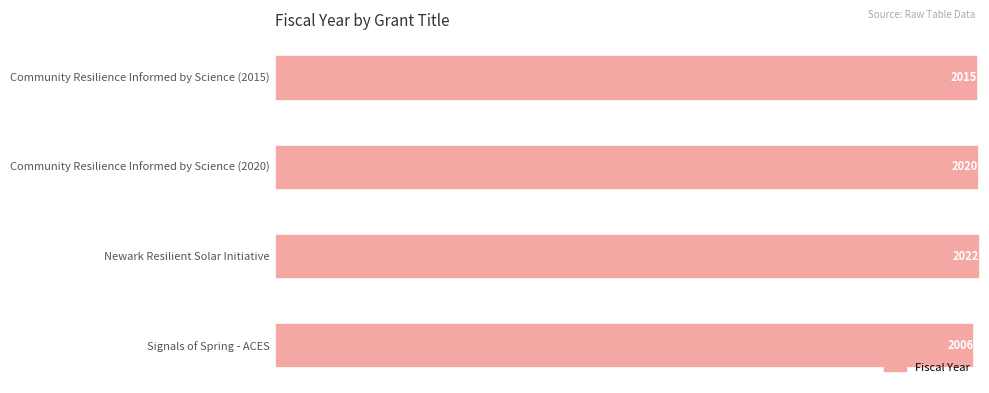

Which has a higher value, Signals of Spring - ACES or Newark Resilient Solar Initiative?

Newark Resilient Solar Initiative